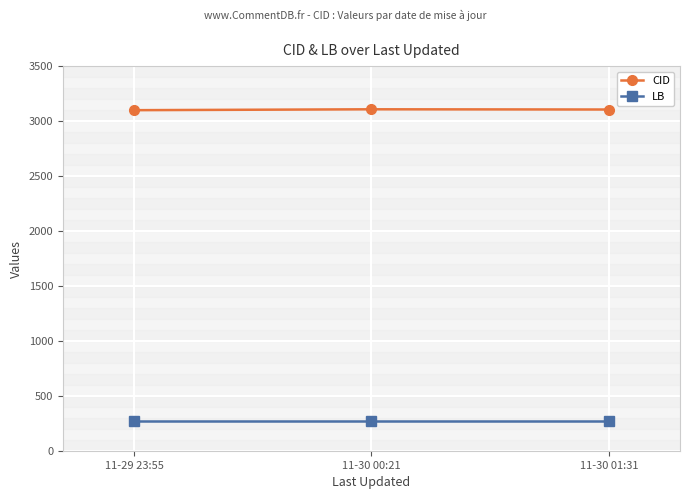

The value of LB at 11-29 23:55 is 417. True or false?

False